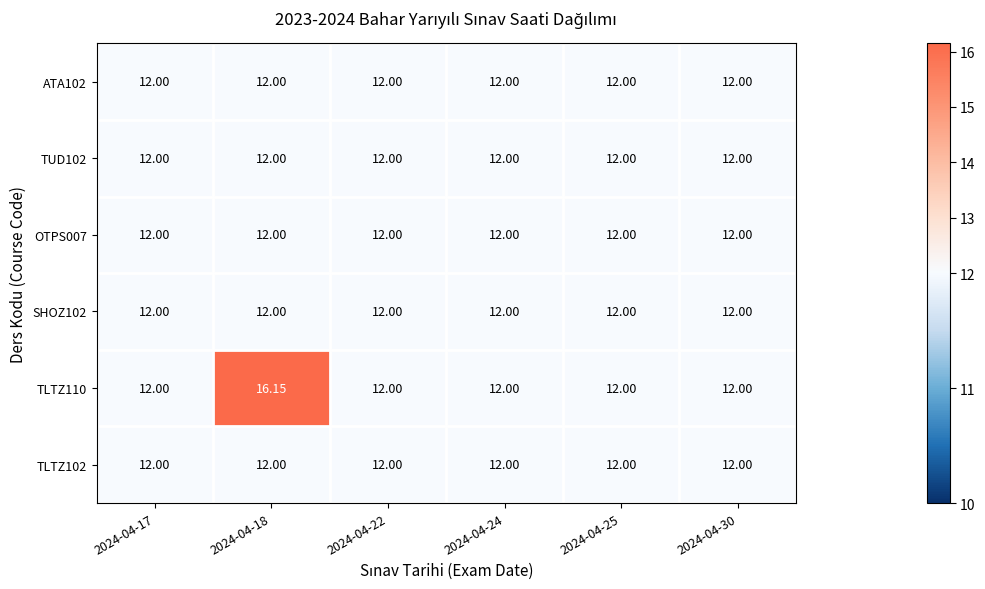

How many series are shown in this chart?

6